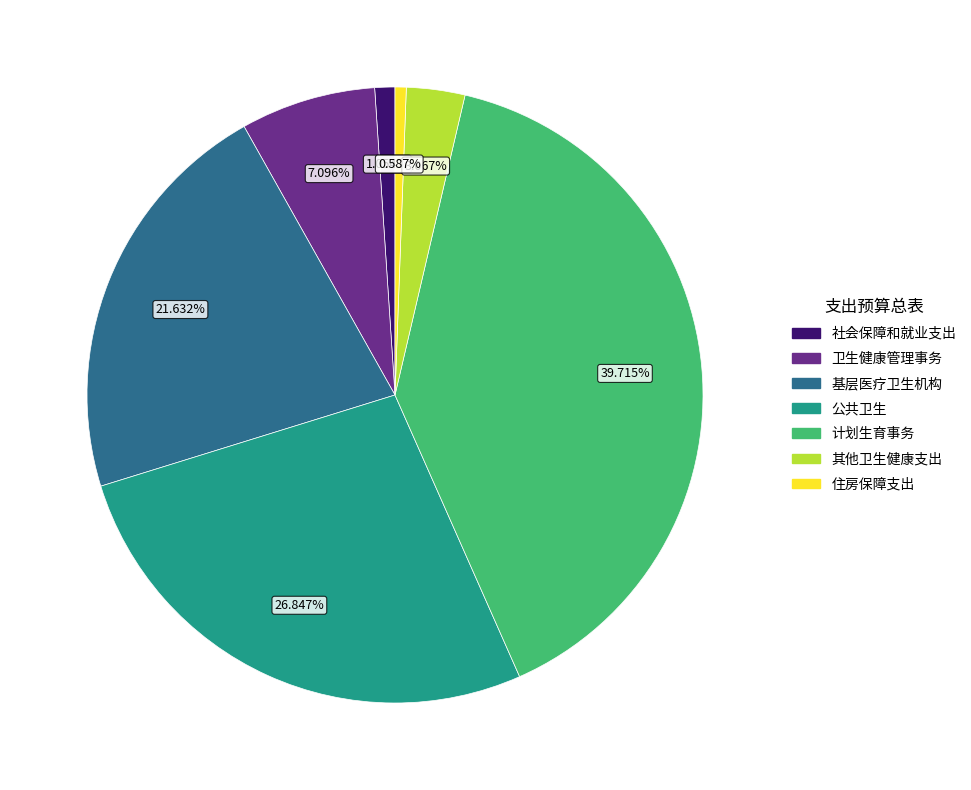

Between 住房保障支出 and 公共卫生, which is larger?

公共卫生